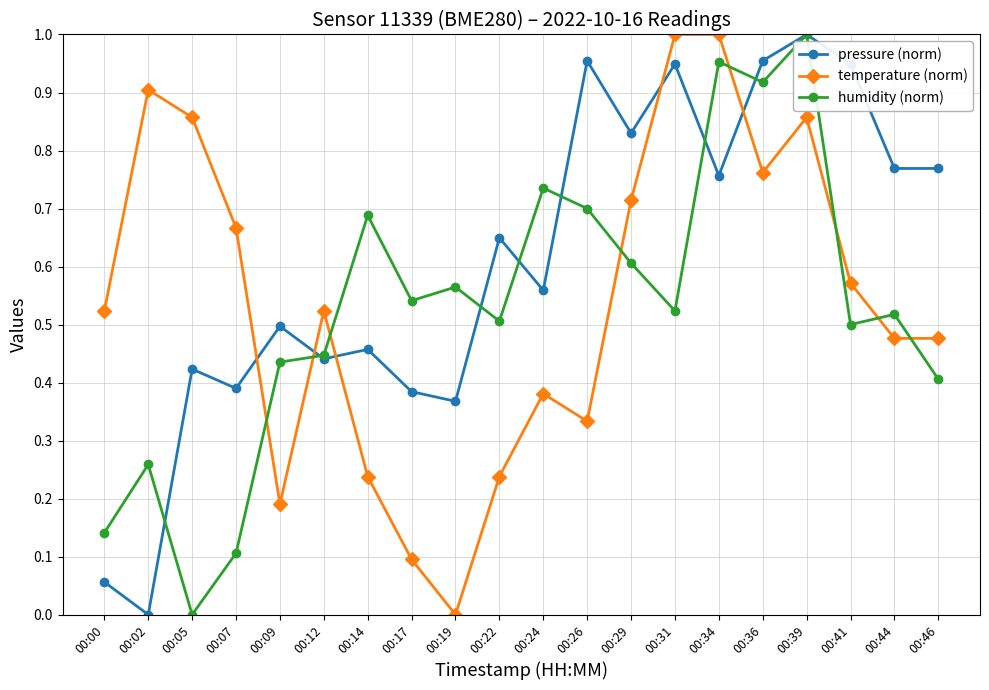

True or false: pressure (norm) has more than 2 interior local peaks.

True